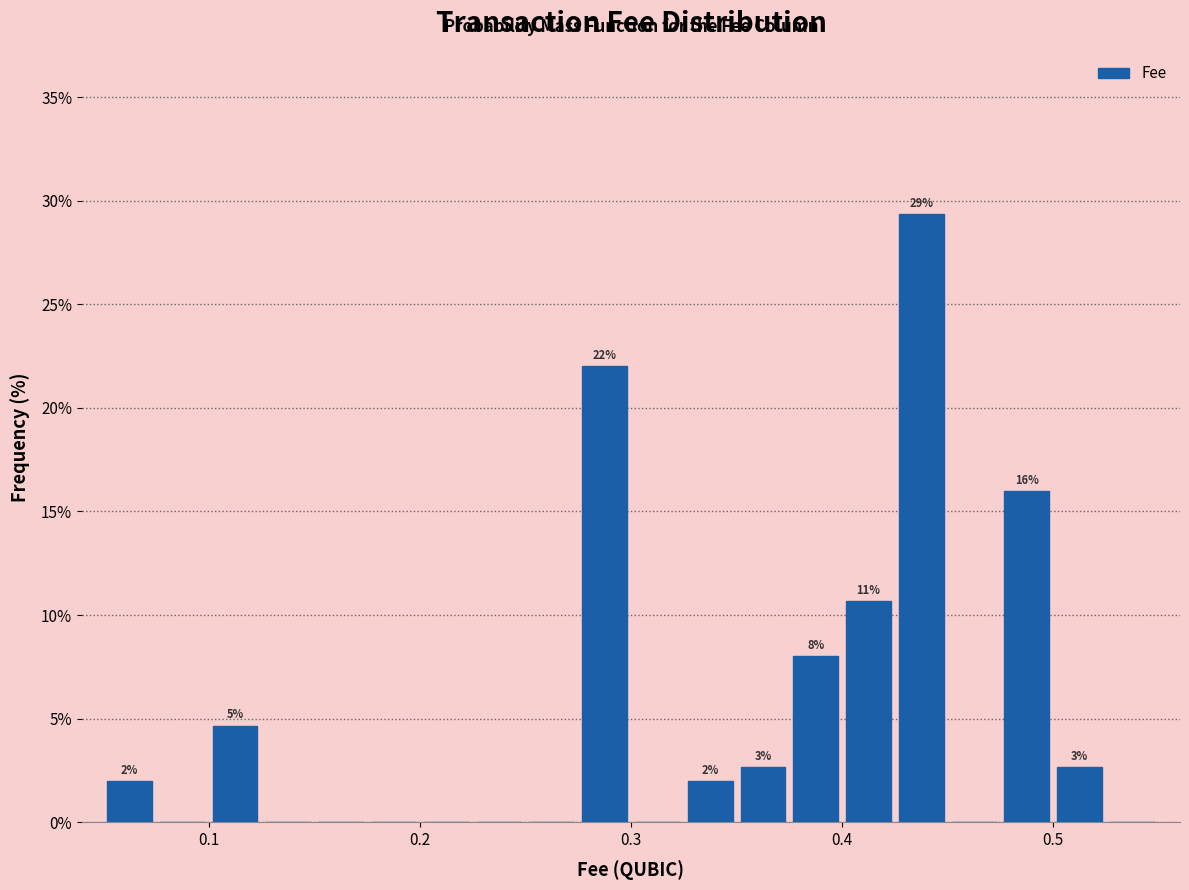

Around what value on the x-axis is the tallest bar? Give the approximate position of its centre, as read against the axis.

0.44